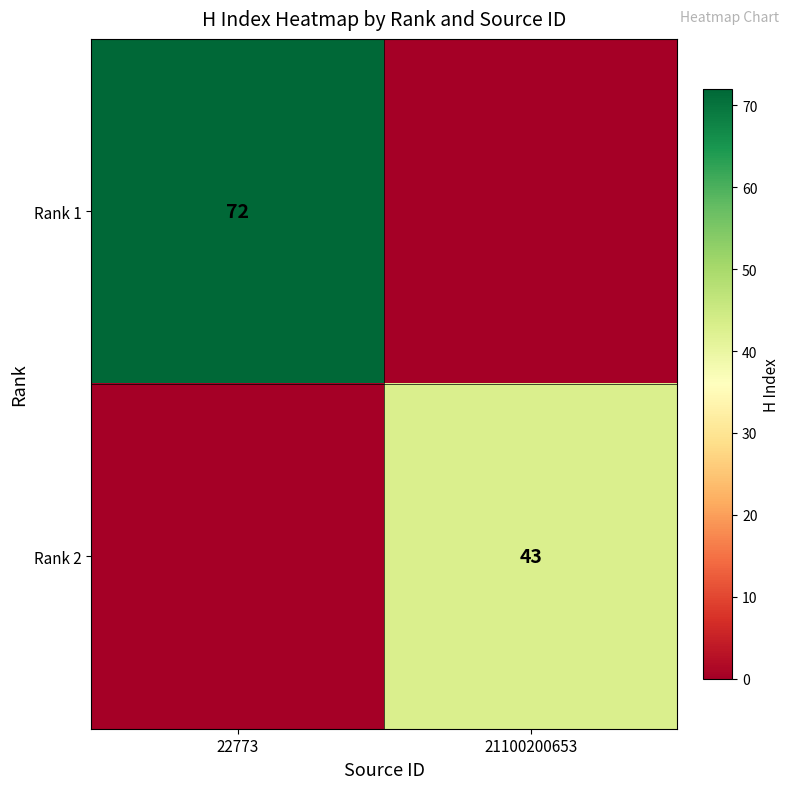

Is it true that Rank 1 equals 72 at 22773?

True